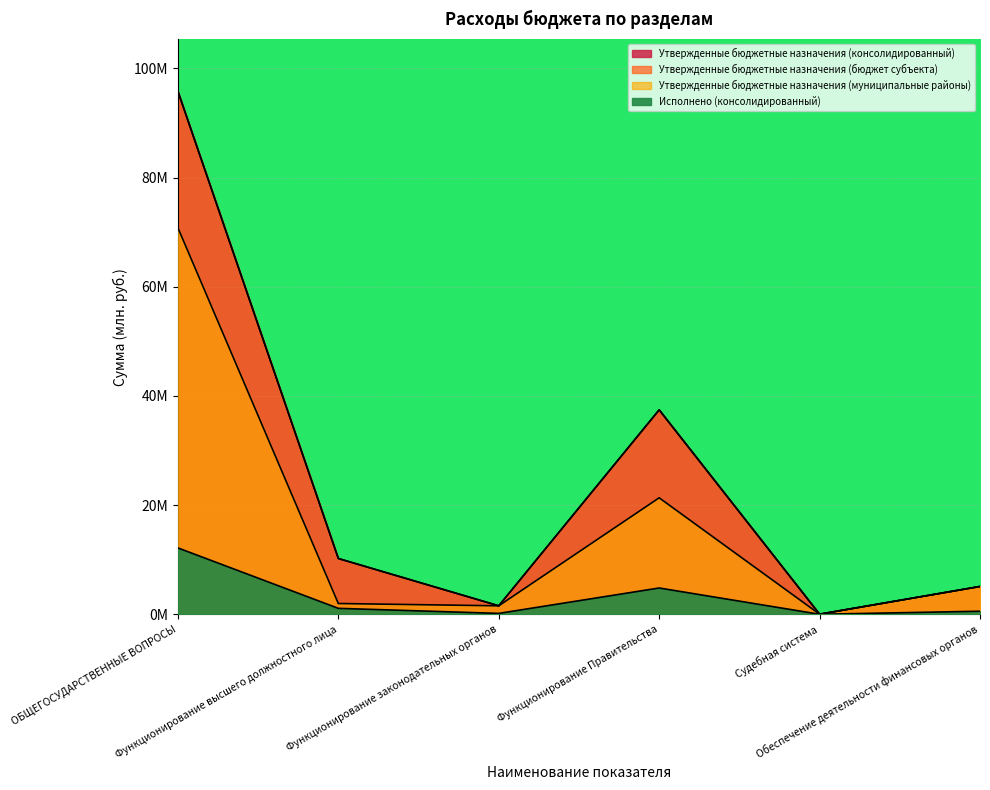

What is the label of the 5th point from the right?

Функционирование высшего должностного лица